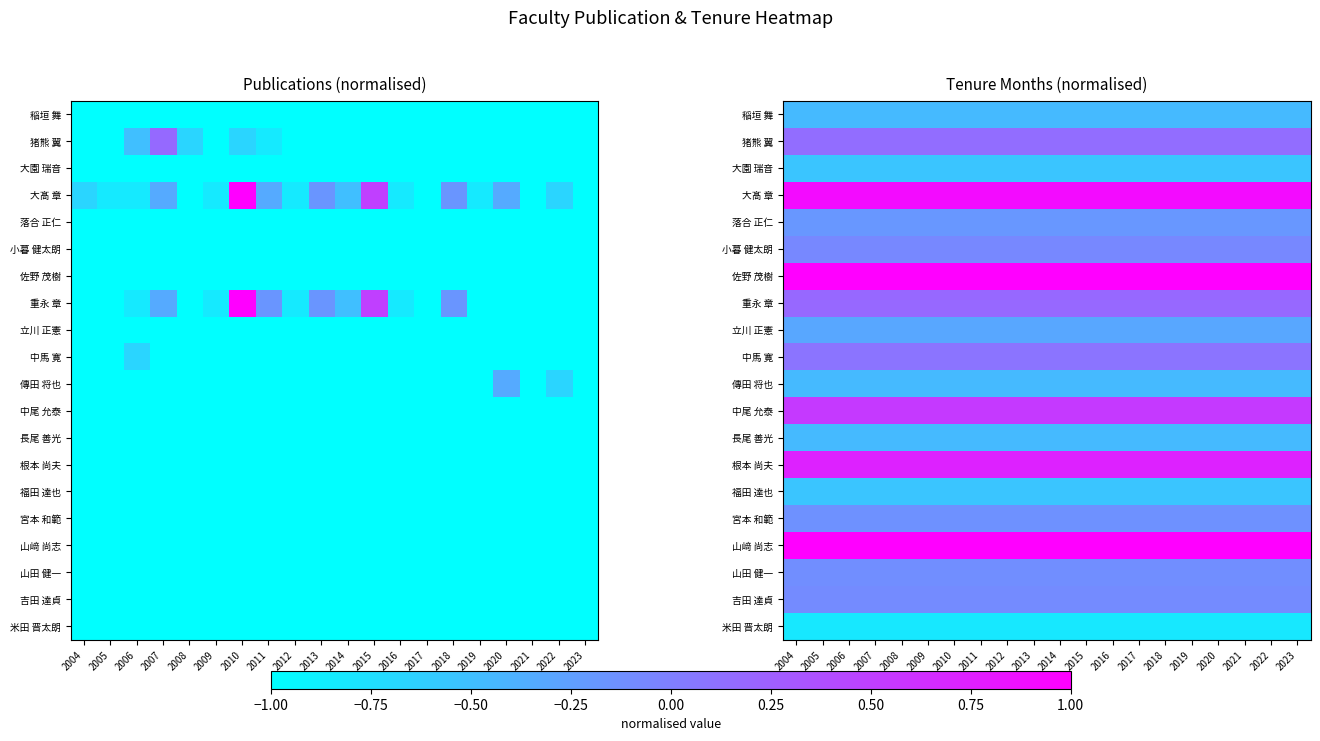

Rank the series at 2004 from lowest to highest value.

米田 晋太朗, 大園 瑞音, 福田 達也, 稲垣 舞, 傳田 将也, 長尾 善光, 立川 正憲, 落合 正仁, 宮本 和範, 山田 健一, 吉田 達貞, 小暮 健太朗, 中馬 寛, 猪熊 翼, 重永 章, 中尾 允泰, 根本 尚夫, 大髙 章, 佐野 茂樹, 山﨑 尚志